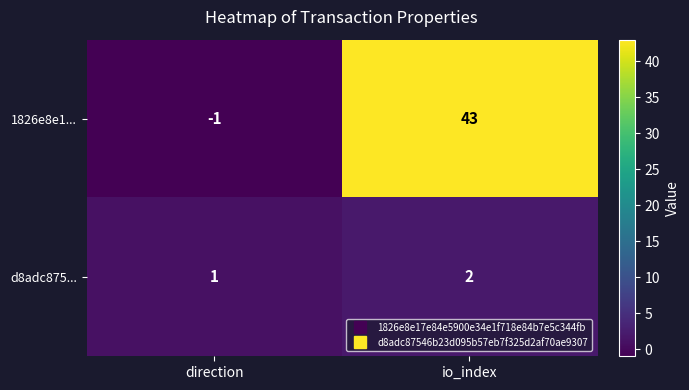

List the series in order of their peak value, highest first.

1826e8e1..., d8adc875...